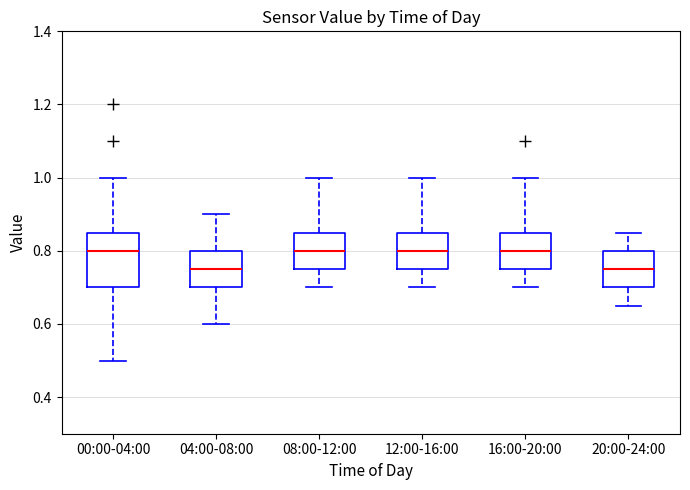

Reading left to right, transcribe this box plot: for each box, give where its median line is, the range the box spans, and where its two whiskers end, as read against the y-axis. The values are not printed on the chart, so give them approximately, as read against the axis.

00:00-04:00: median 0.80, box 0.70 to 0.86, whiskers 0.50 to 1.00
04:00-08:00: median 0.76, box 0.70 to 0.80, whiskers 0.60 to 0.90
08:00-12:00: median 0.80, box 0.76 to 0.86, whiskers 0.70 to 1.00
12:00-16:00: median 0.80, box 0.76 to 0.86, whiskers 0.70 to 1.00
16:00-20:00: median 0.80, box 0.76 to 0.86, whiskers 0.70 to 1.00
20:00-24:00: median 0.76, box 0.70 to 0.80, whiskers 0.66 to 0.86